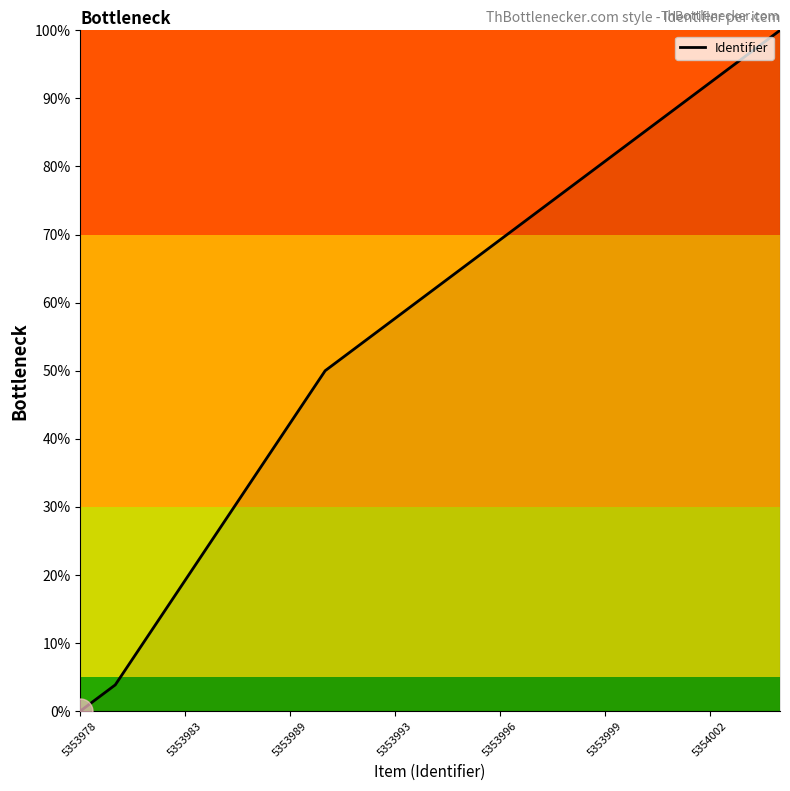

What is the maximum value shown in the chart?

100.0